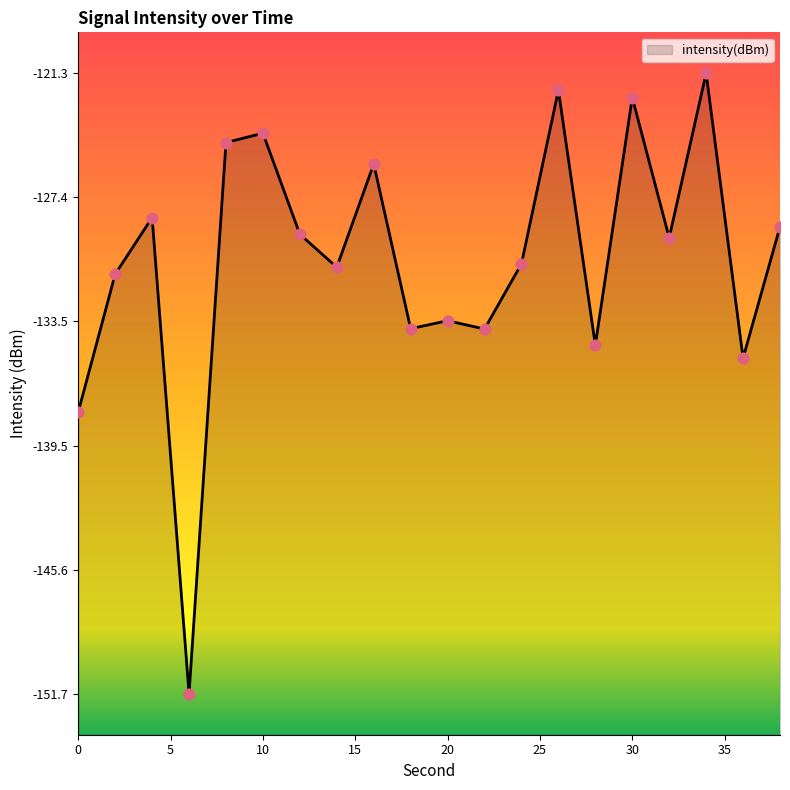

What is the change in value from 20 to 32?

+4.1